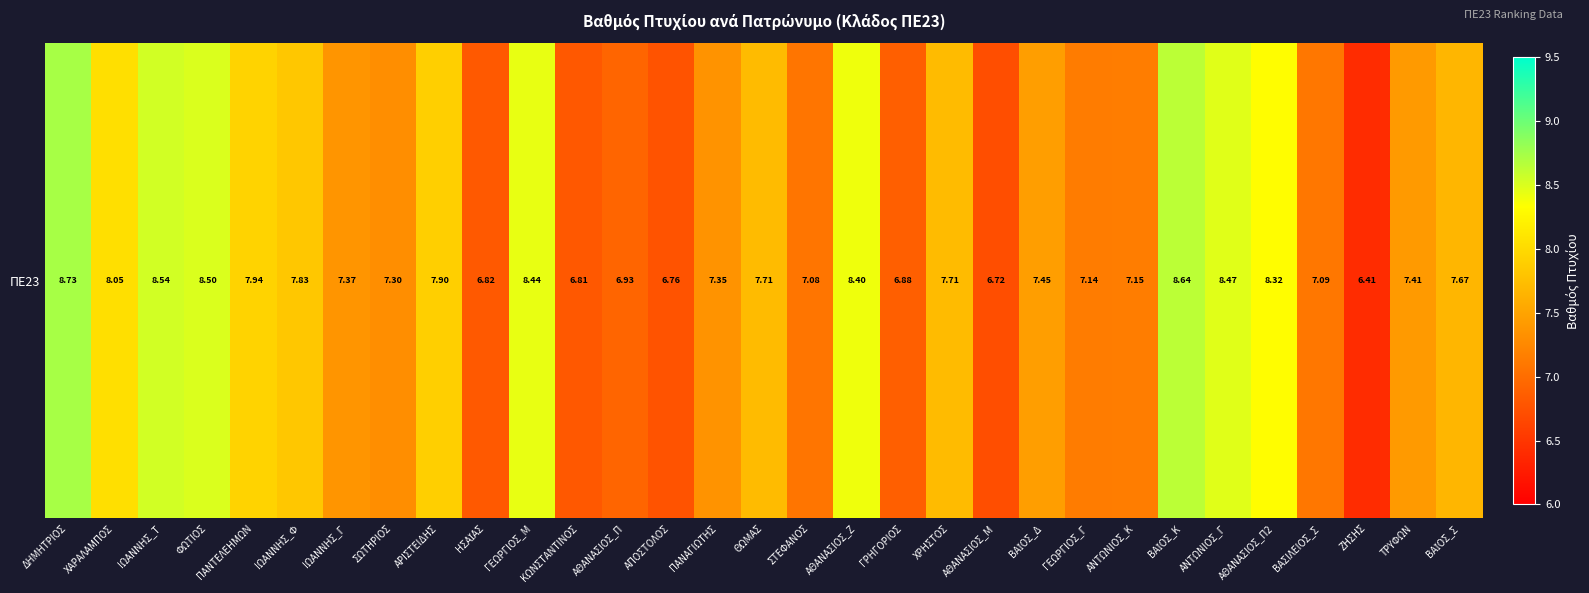

What is the ratio of the value at ΑΝΤΩΝΙΟΣ_Κ to the value at ΧΡΗΣΤΟΣ?

0.9